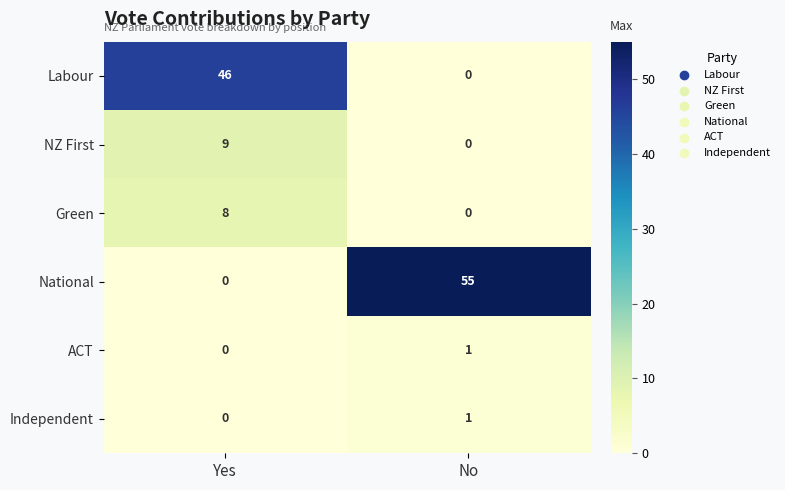

At which category is the sum across all series the highest?

Yes